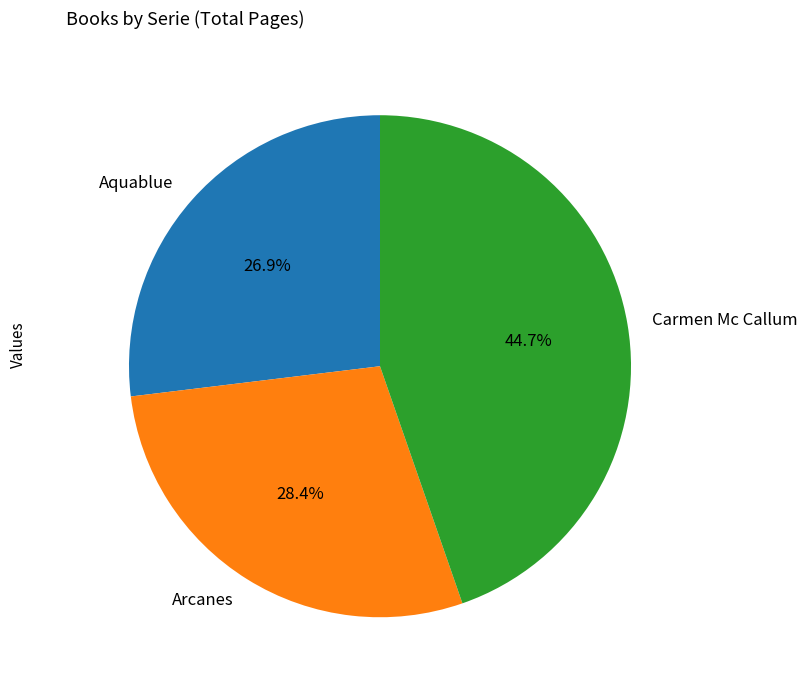

How much of the chart is everything except Carmen Mc Callum?

55.3%